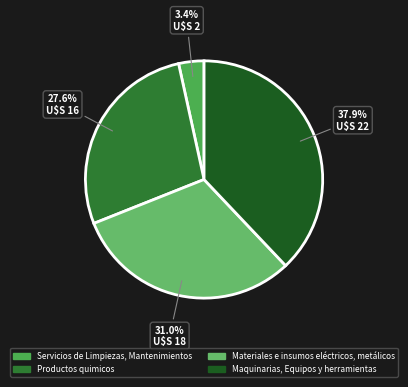

Does Servicios de Limpiezas, Mantenimientos represent more than half of the total?

No